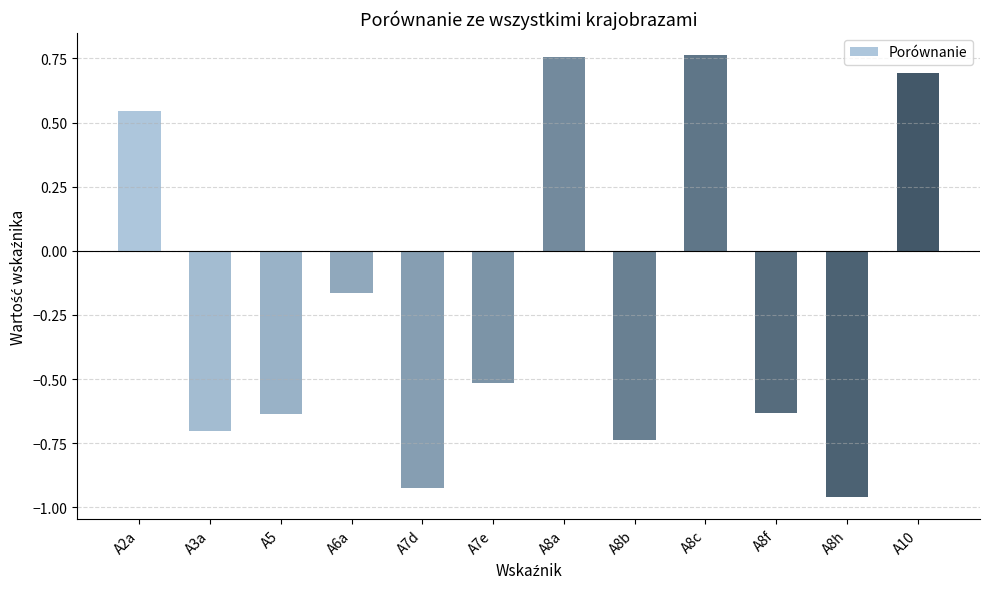

Are the bars grouped side by side (vs. stacked)?

No